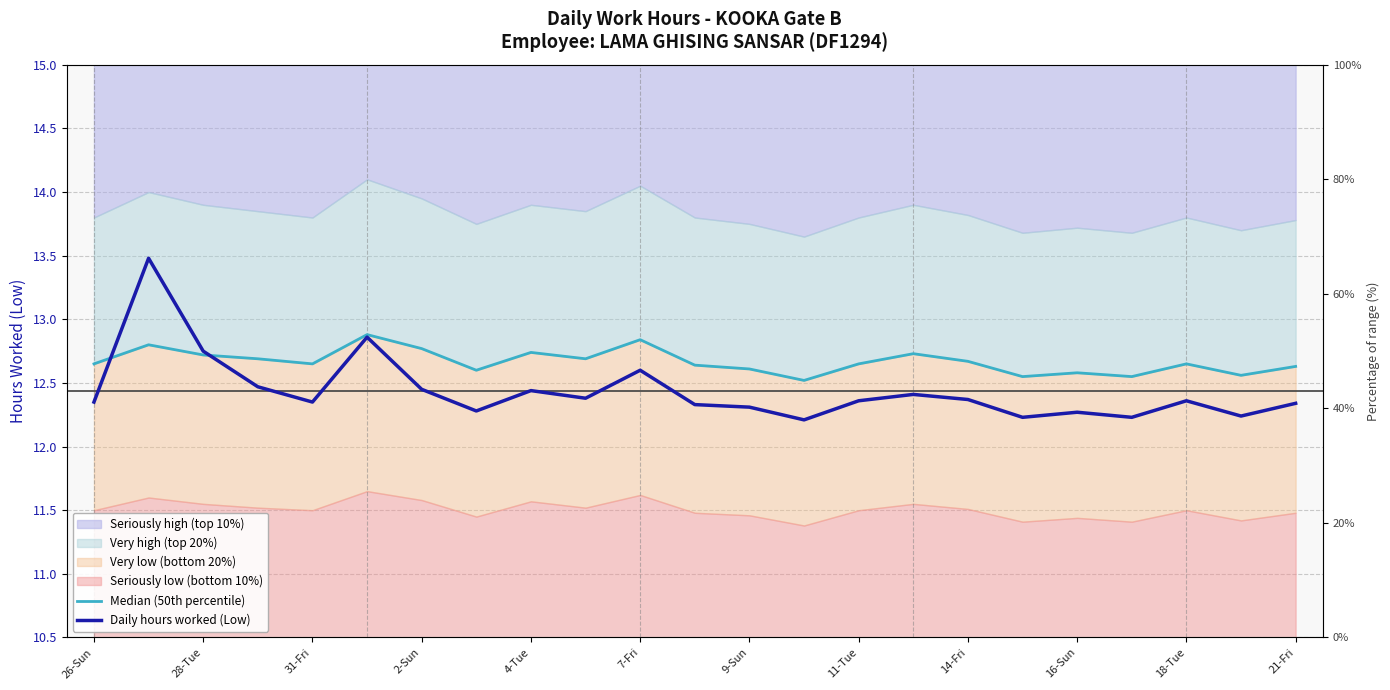

Count the Daily hours worked (Low) values in the range 12 to 13.

22